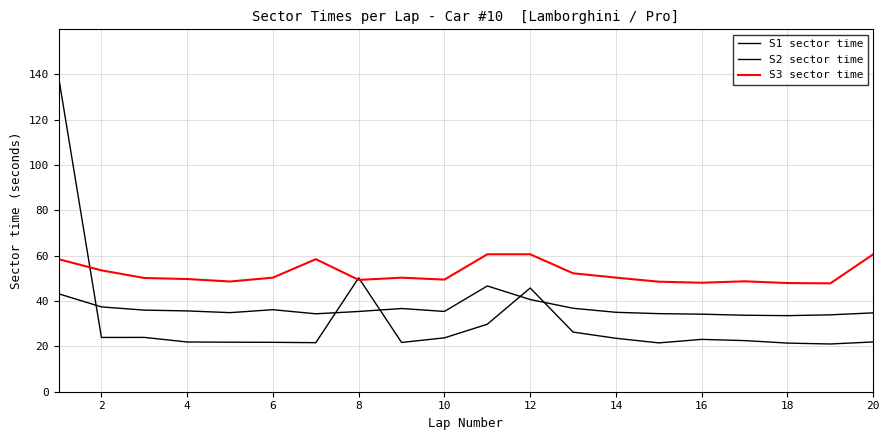

How many interior local peaks does the S3 sector time series have?

3